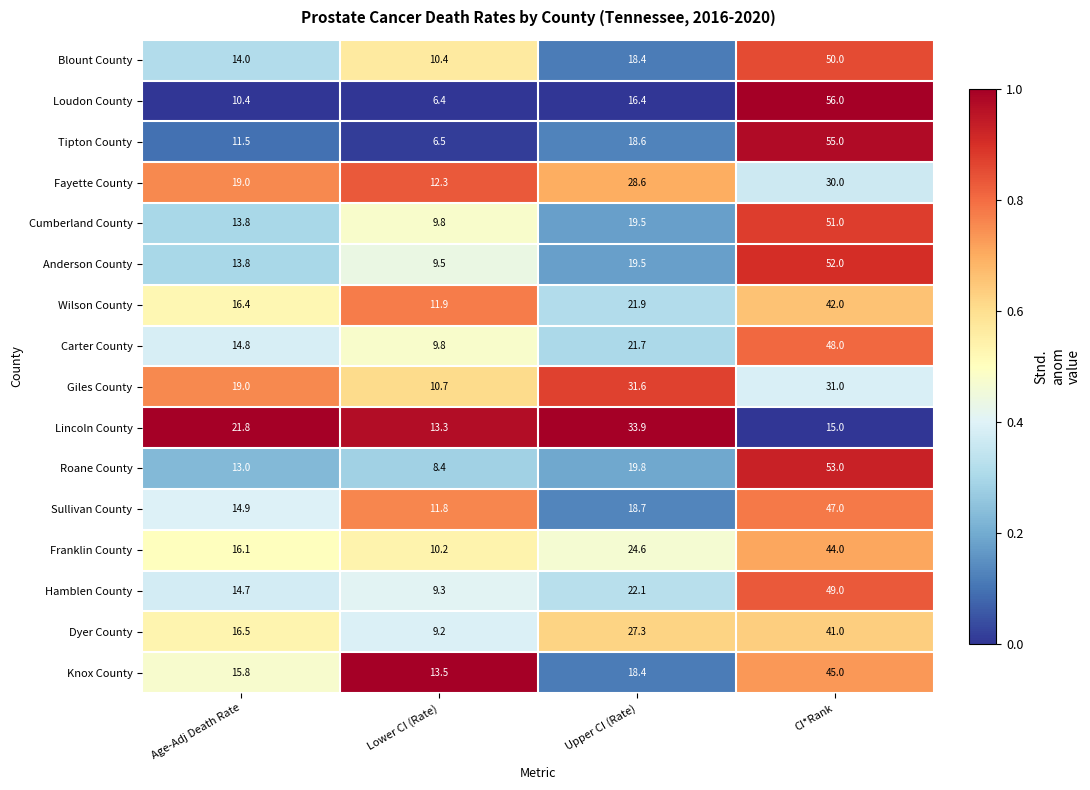

Where is Giles County nearest to the value 21?

Age-Adj Death Rate